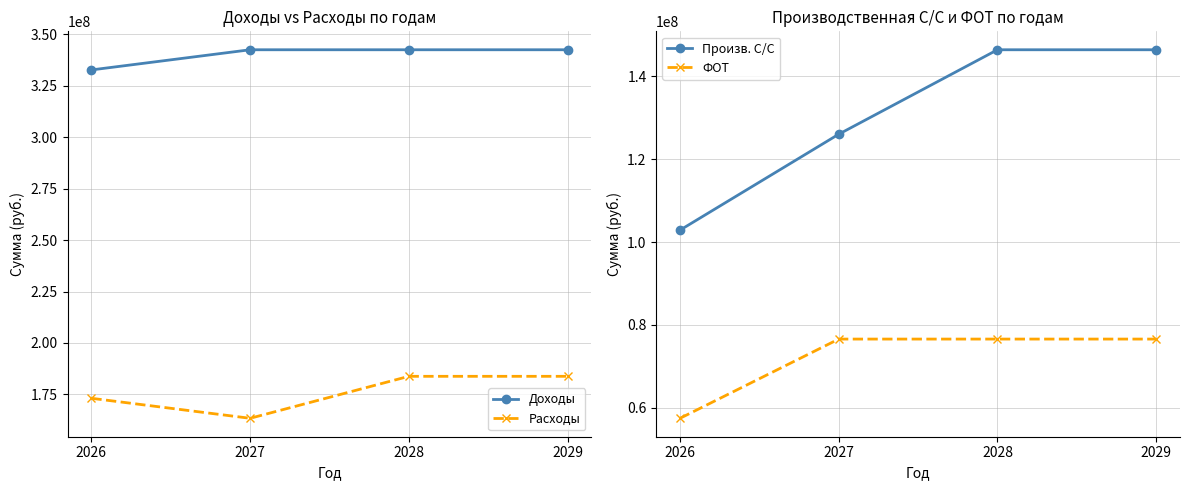

Reading left to right, extract all data points from this chart.

Доходы: 332700000	342500000	342500000	342500000
Расходы: 173126000	163397789	183797789	183797789
Произв. С/С: 102884000	126055789	146455789	146455789
ФОТ: 57420000	76560000	76560000	76560000